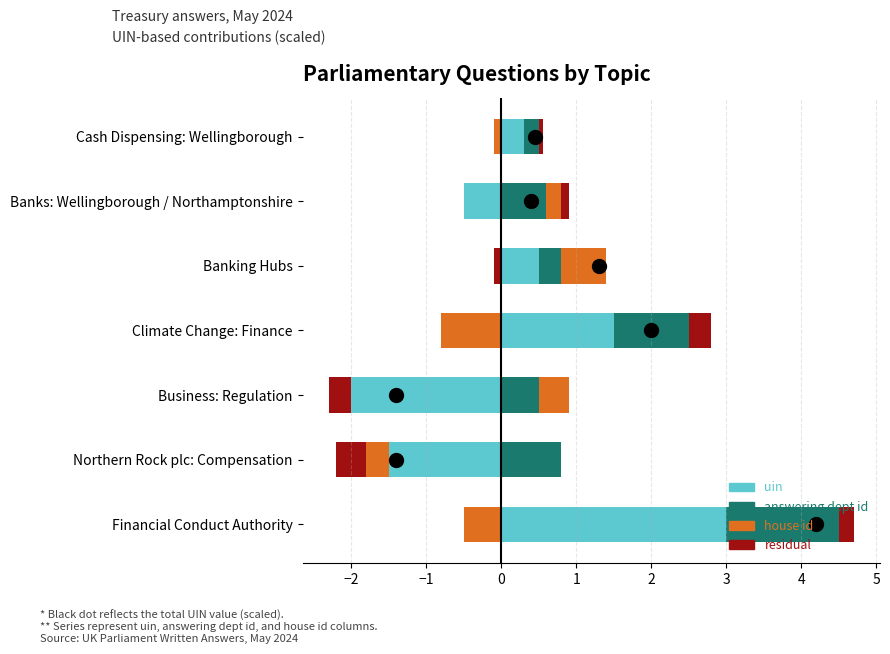

What is the value of the answering dept id bar at the 5th from the left?

0.3